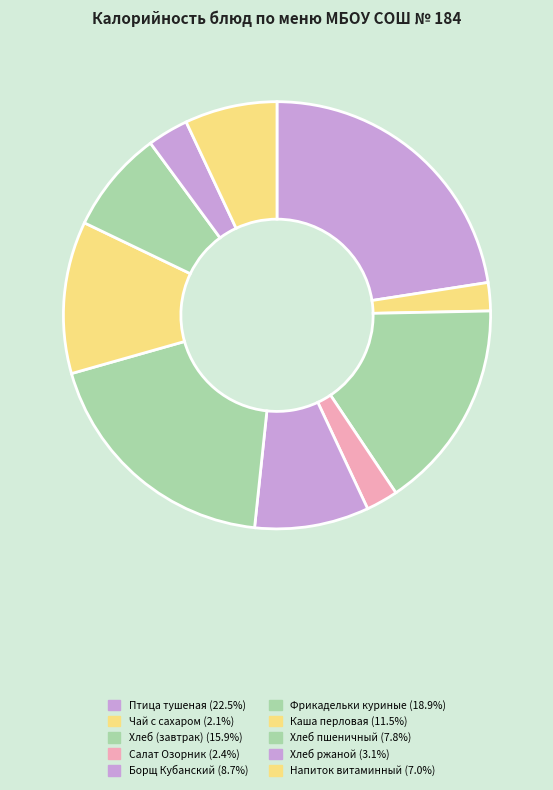

Which slice is the largest?

Птица тушеная в соусе с овощами